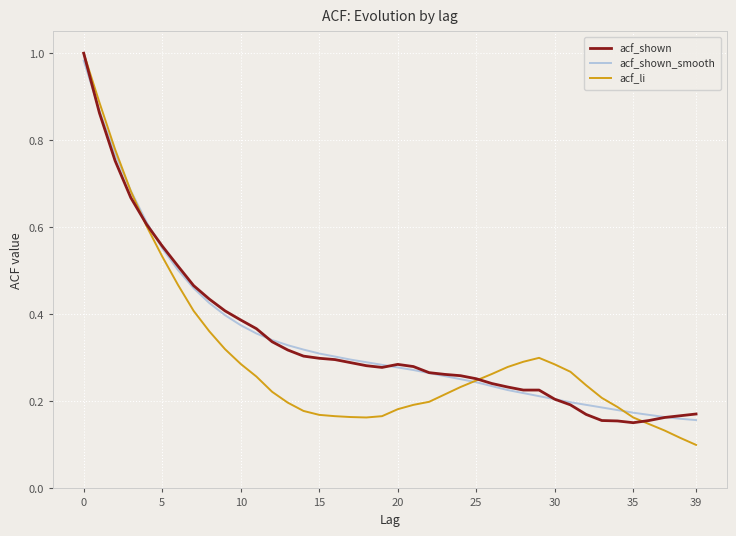

True or false: acf_li has more than 0 points higher than both neighbors.

True